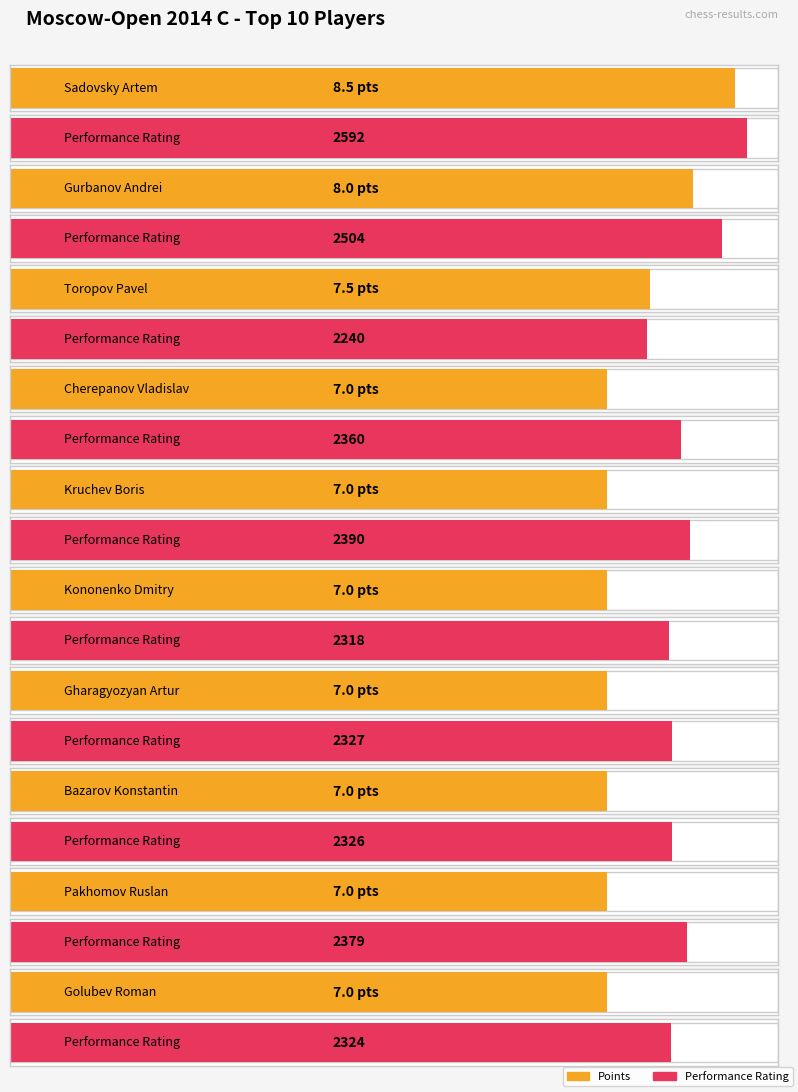

Rank the categories by Performance Rating value from highest to lowest.

Sadovsky Artem, Gurbanov Andrei, Kruchev Boris, Pakhomov Ruslan, Cherepanov Vladislav, Gharagyozyan Artur, Bazarov Konstantin, Golubev Roman, Kononenko Dmitry, Toropov Pavel